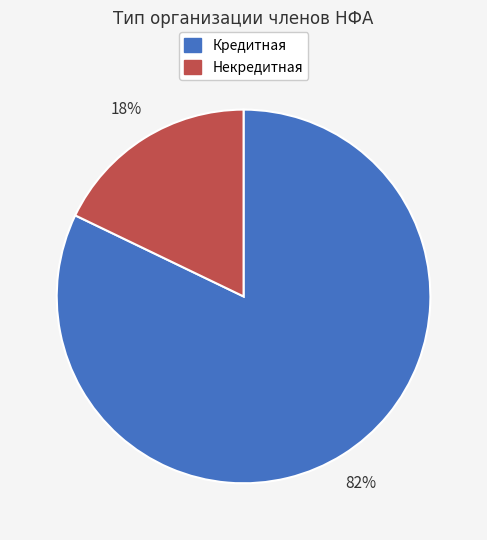

What is the largest slice in the pie chart?

Кредитная